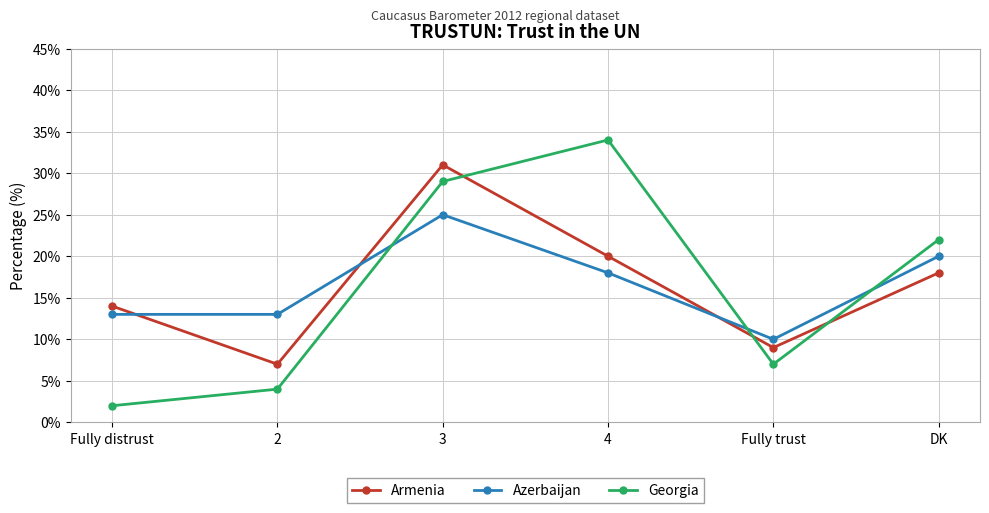

Reading right to left, transcribe all the data shown in this chart.

Armenia: DK=18	Fully trust=9	4=20	3=31	2=7	Fully distrust=14
Azerbaijan: DK=20	Fully trust=10	4=18	3=25	2=13	Fully distrust=13
Georgia: DK=22	Fully trust=7	4=34	3=29	2=4	Fully distrust=2